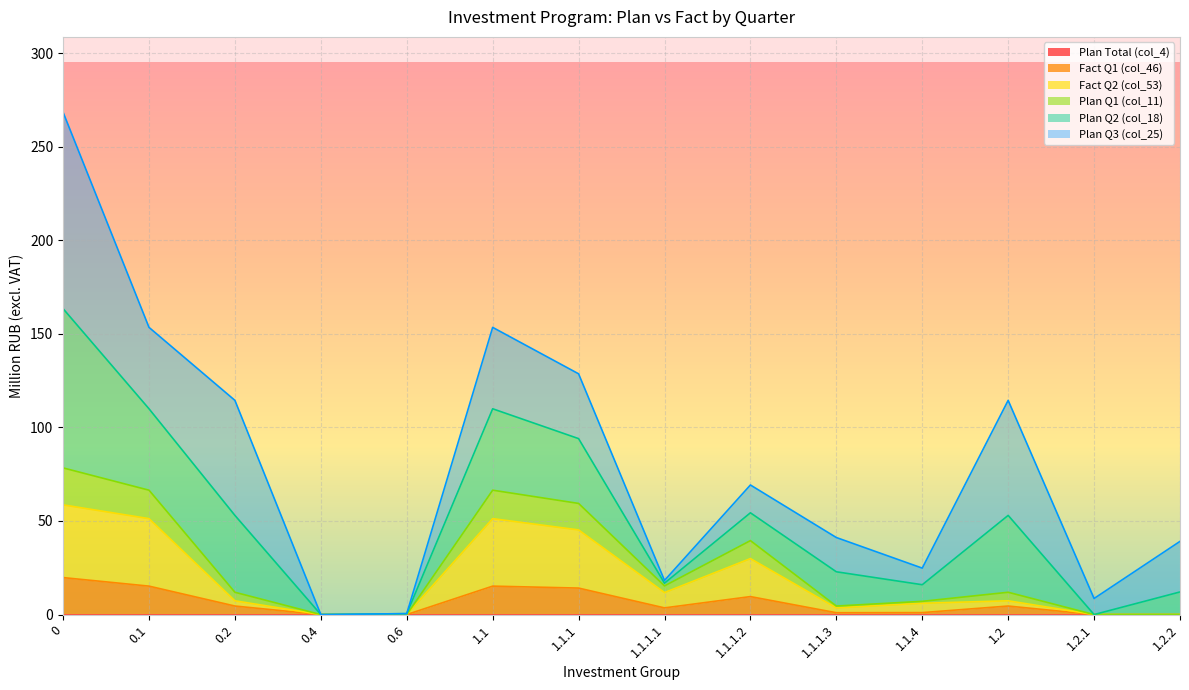

At how many categories does at least one series exceed 14?

11